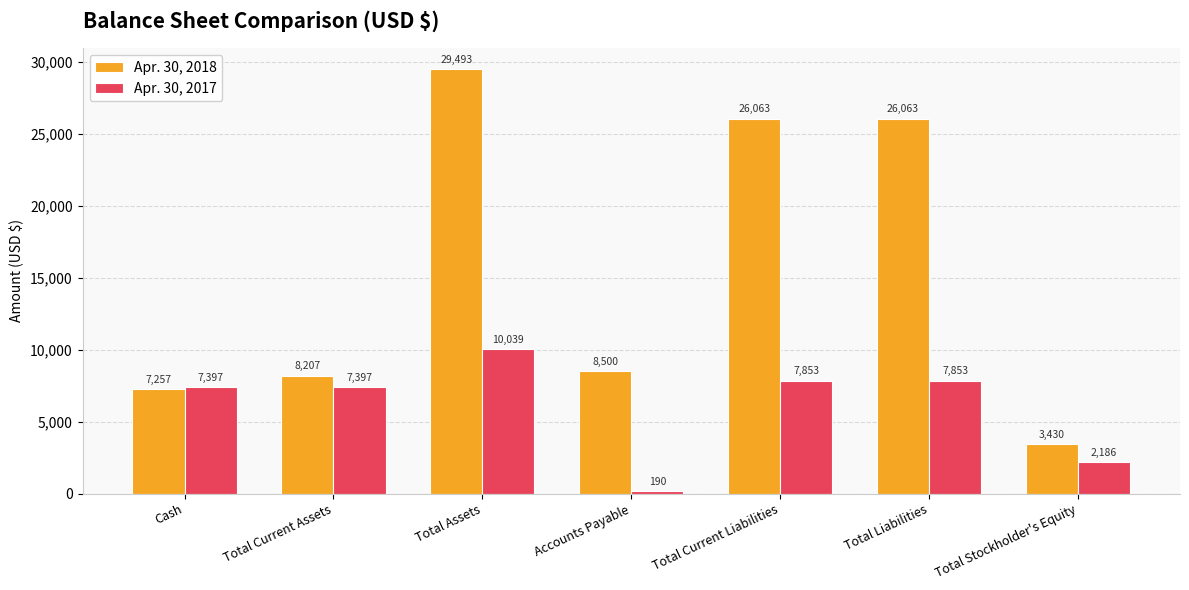

Count the number of categories in the chart.

7